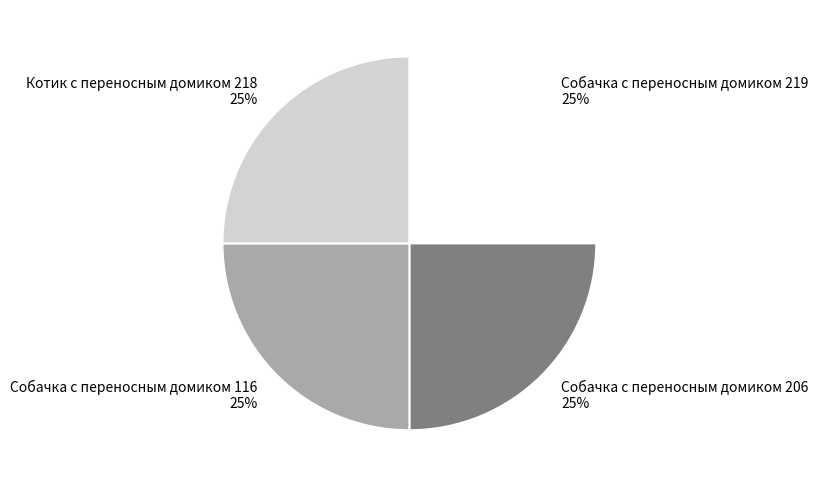

The Собачка с переносным домиком 219 slice represents 25% of the pie. True or false?

True